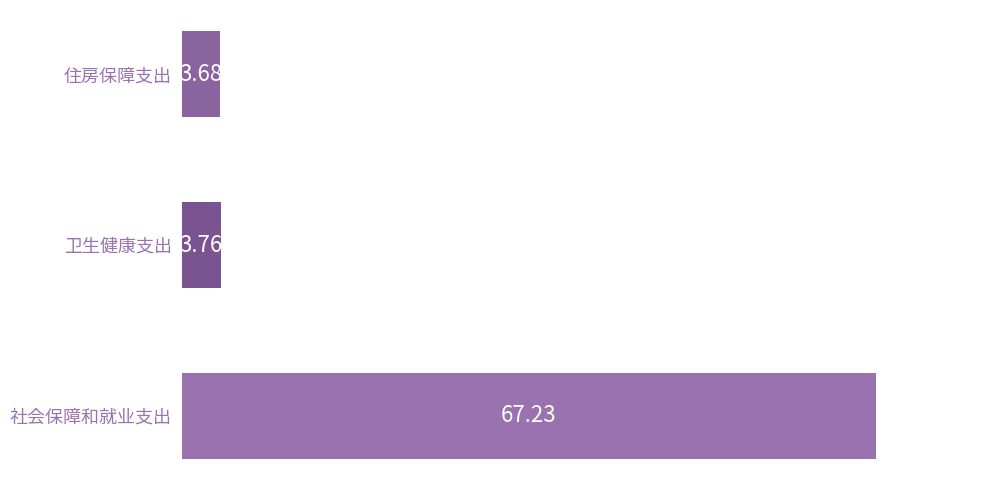

What is the sum of all 总计 values?

74.7